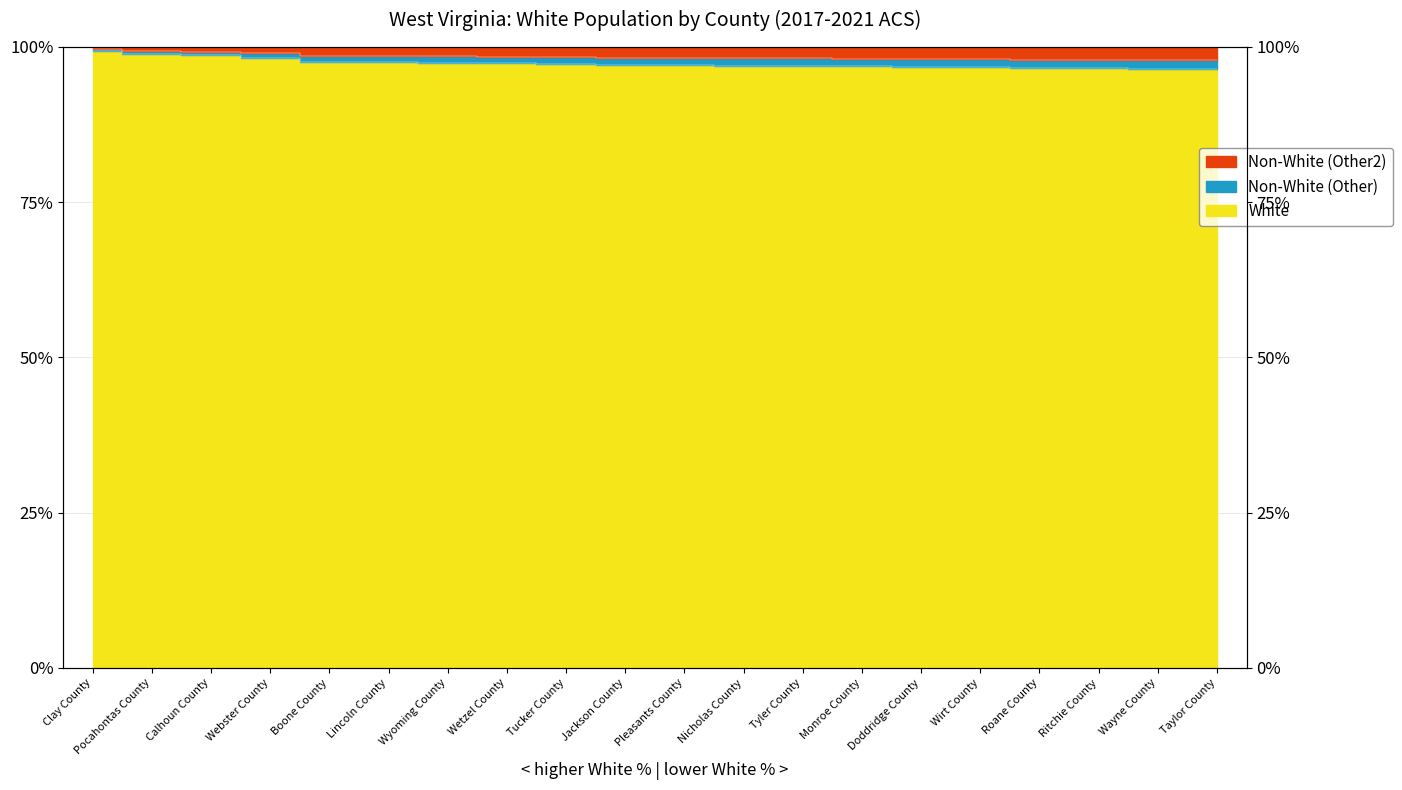

Reading left to right, transcribe all the data shown in this chart.

Clay County=99.4	Pocahontas County=98.9	Calhoun County=98.7	Webster County=98.3	Boone County=97.6	Lincoln County=97.6	Wyoming County=97.5	Wetzel County=97.4	Tucker County=97.2	Jackson County=97.1	Pleasants County=97.1	Nicholas County=97.0	Tyler County=97.0	Monroe County=96.9	Doddridge County=96.8	Wirt County=96.7	Roane County=96.6	Ritchie County=96.6	Wayne County=96.5	Taylor County=96.4